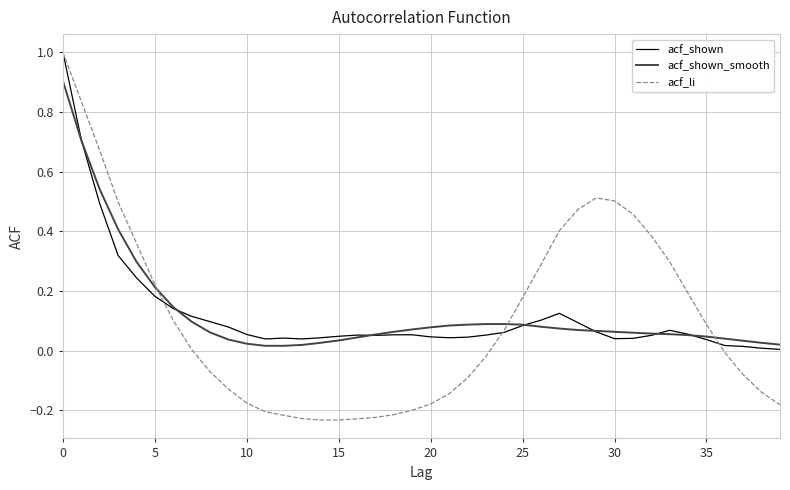

What is the highest value of the acf_shown_smooth series?

0.9